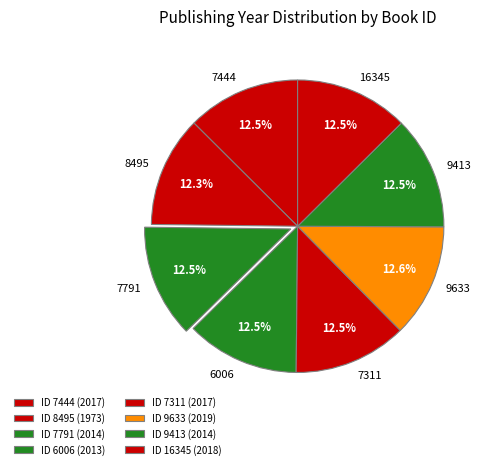

What percentage do 9633 and 16345 together represent?

25.1%